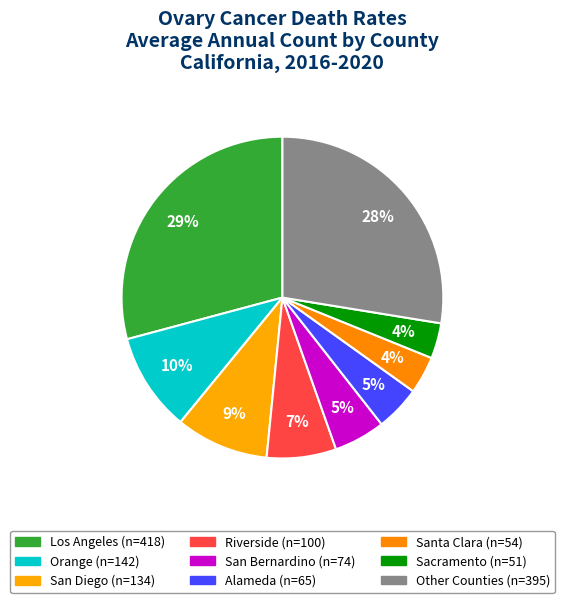

Count the number of slices in the pie.

9